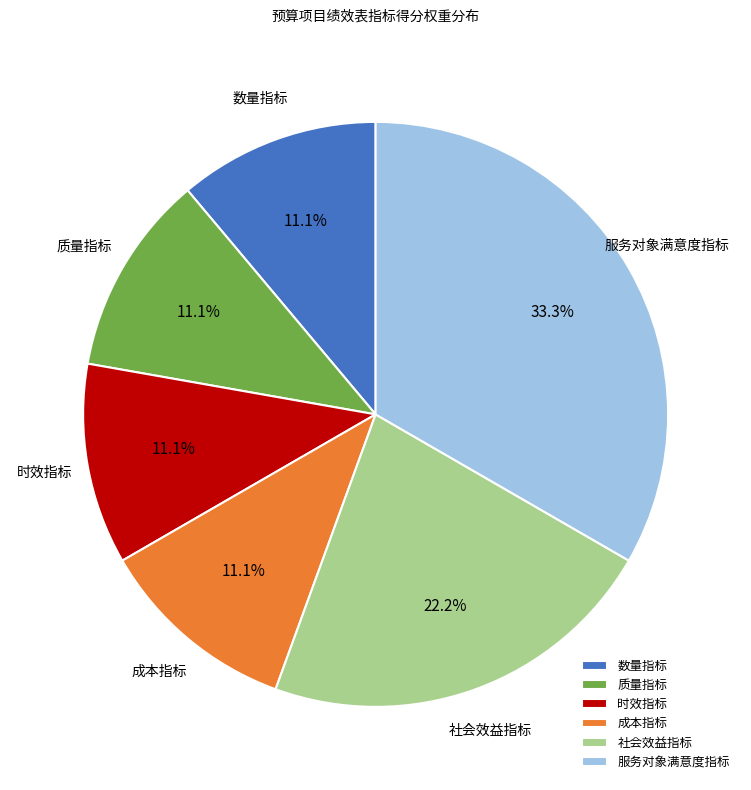

To the nearest percent, what is the average slice percentage?

17%